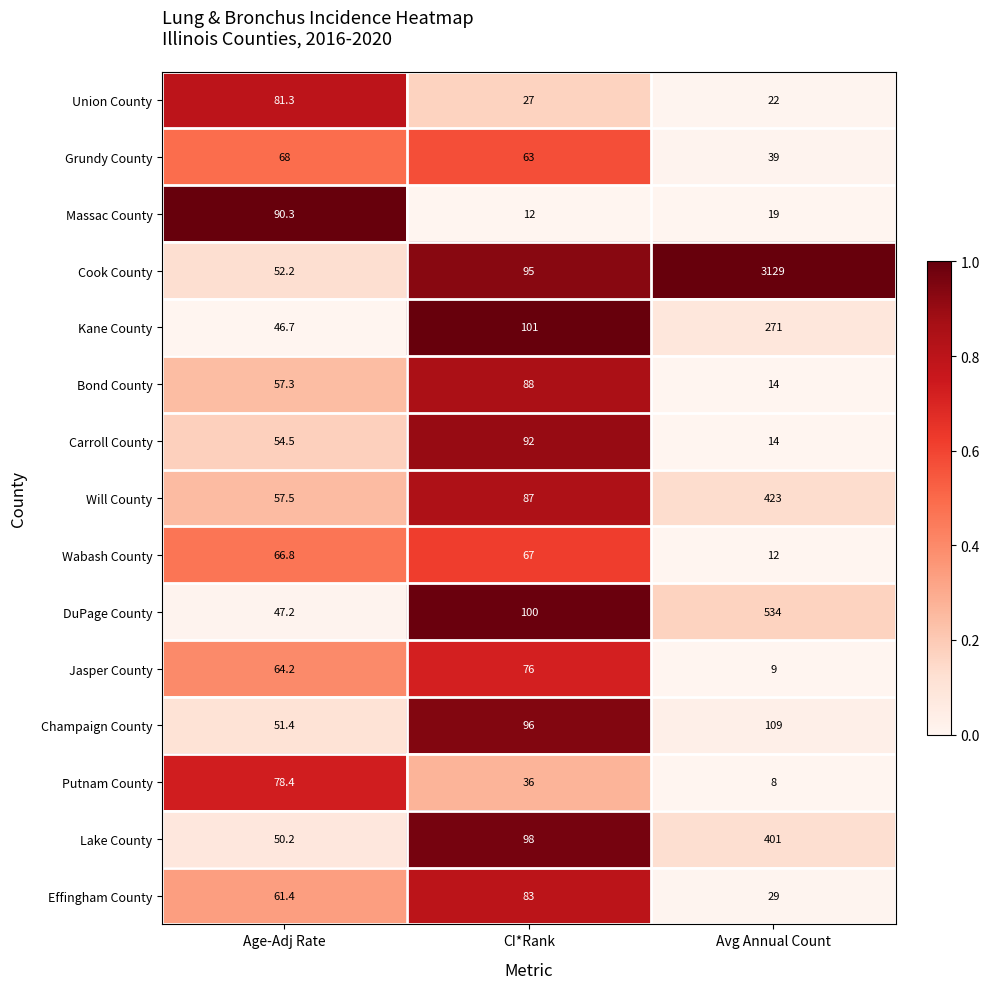

What is the greatest value displayed?

3129.0